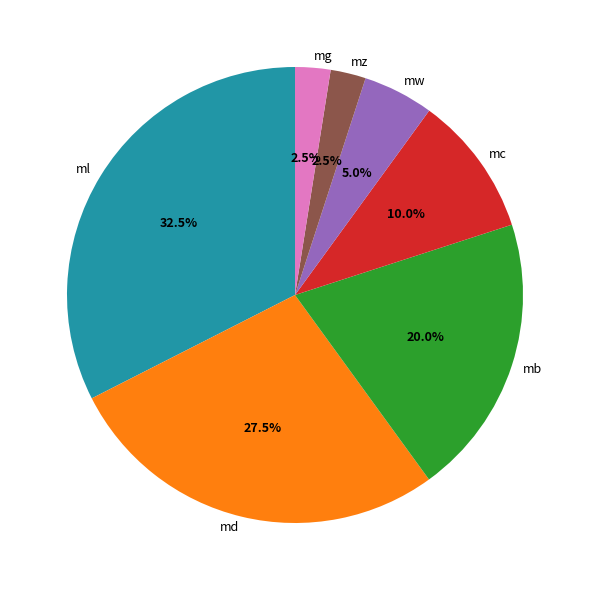

To the nearest percent, what is the average slice percentage?

14%